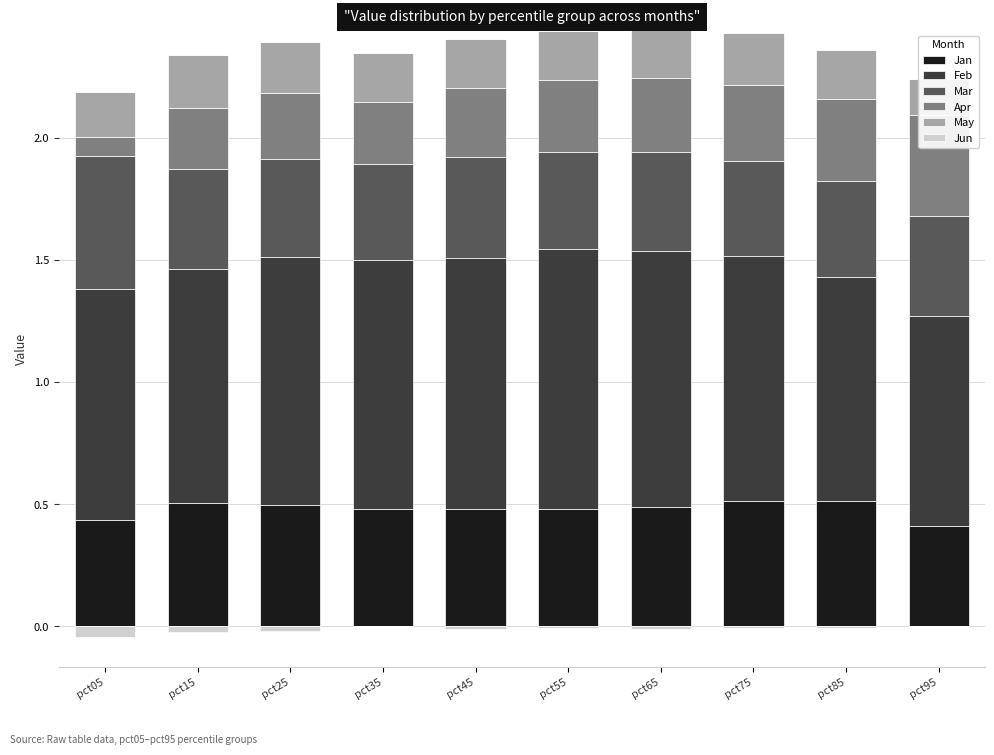

What is the average value of the Apr series?

0.3